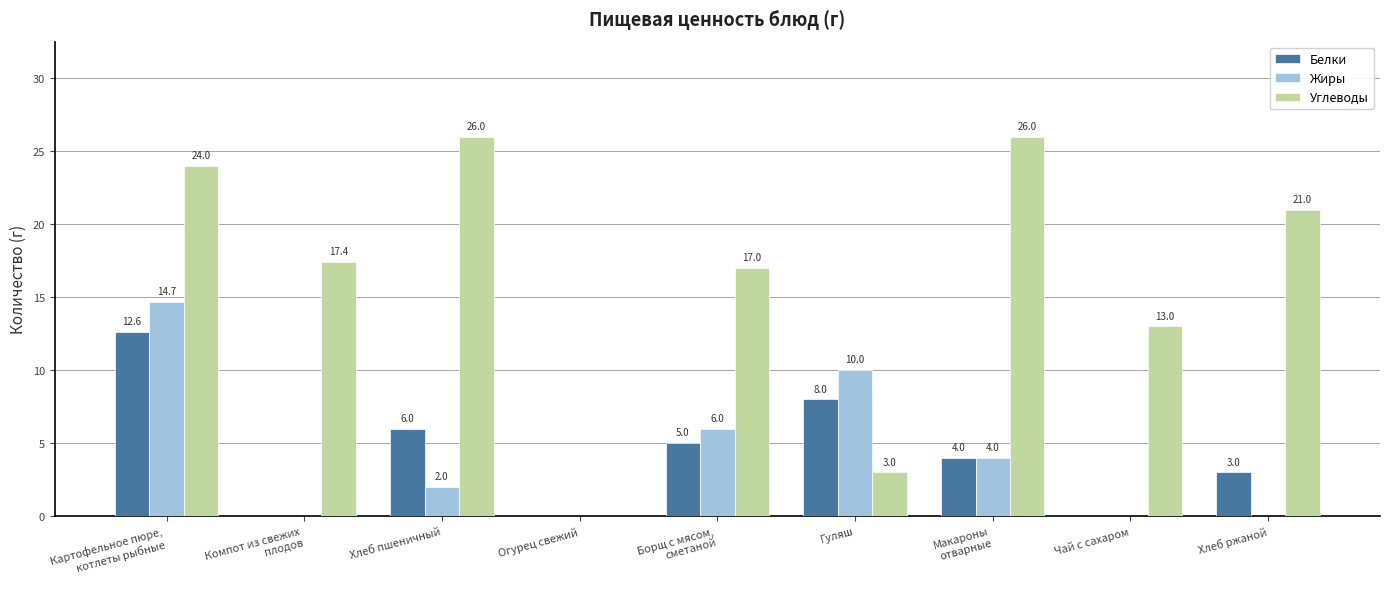

Where does the Белки series first go above 4?

Картофельное пюре,
котлеты рыбные